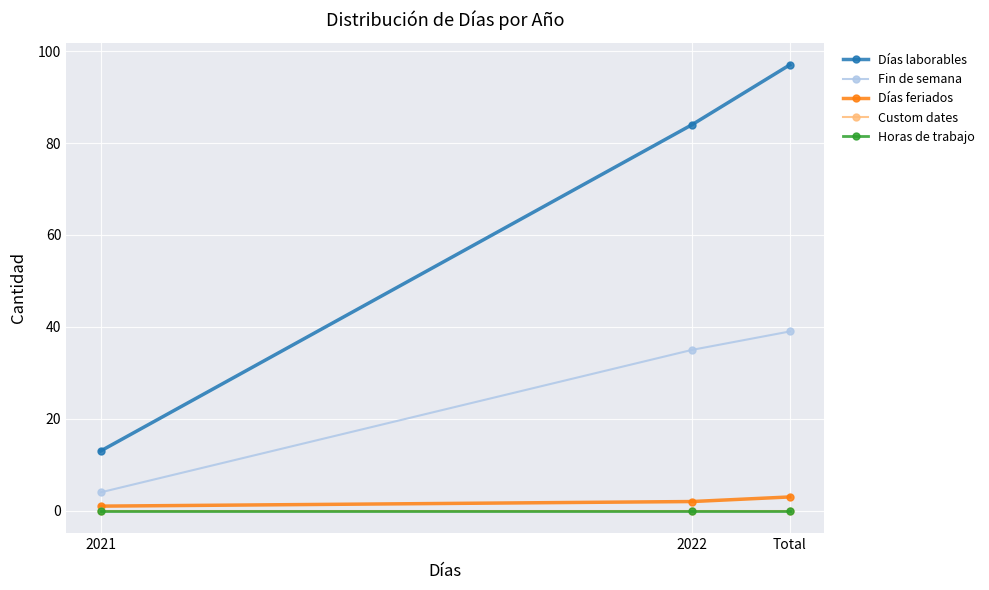

Does the chart have visible grid lines?

Yes